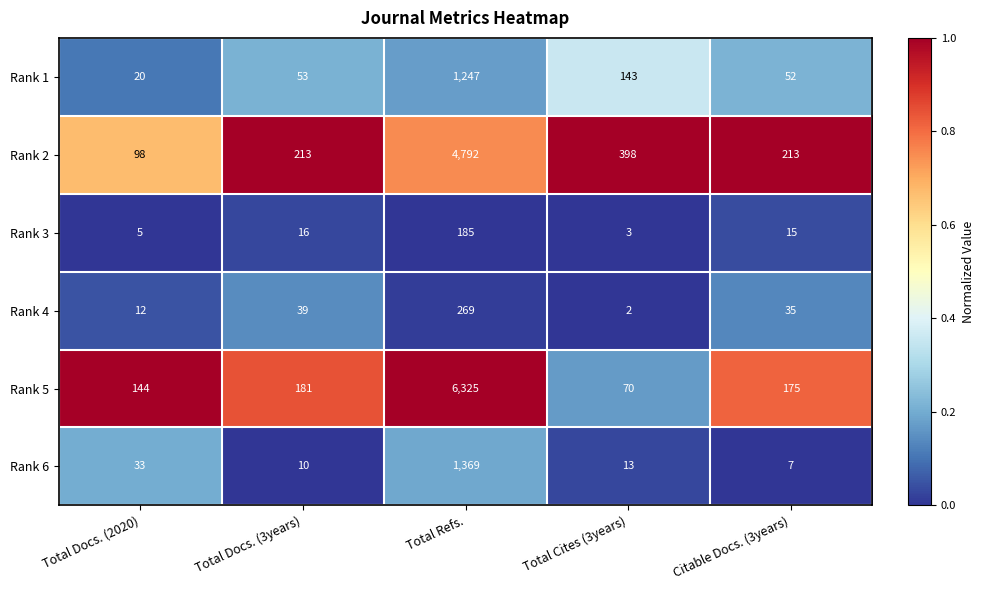

At which category is the sum across all series the highest?

Total Refs.